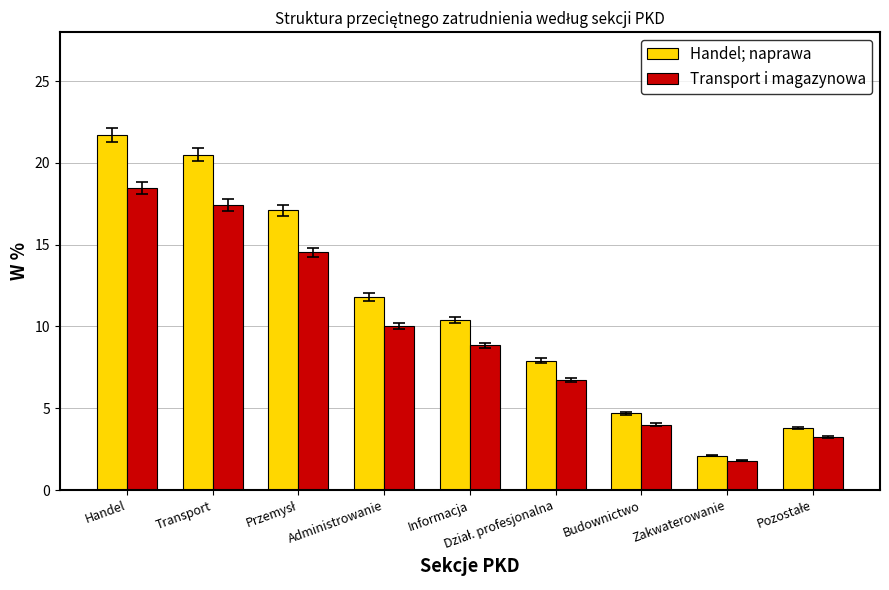

At which label does Handel; naprawa first exceed 10?

Handel